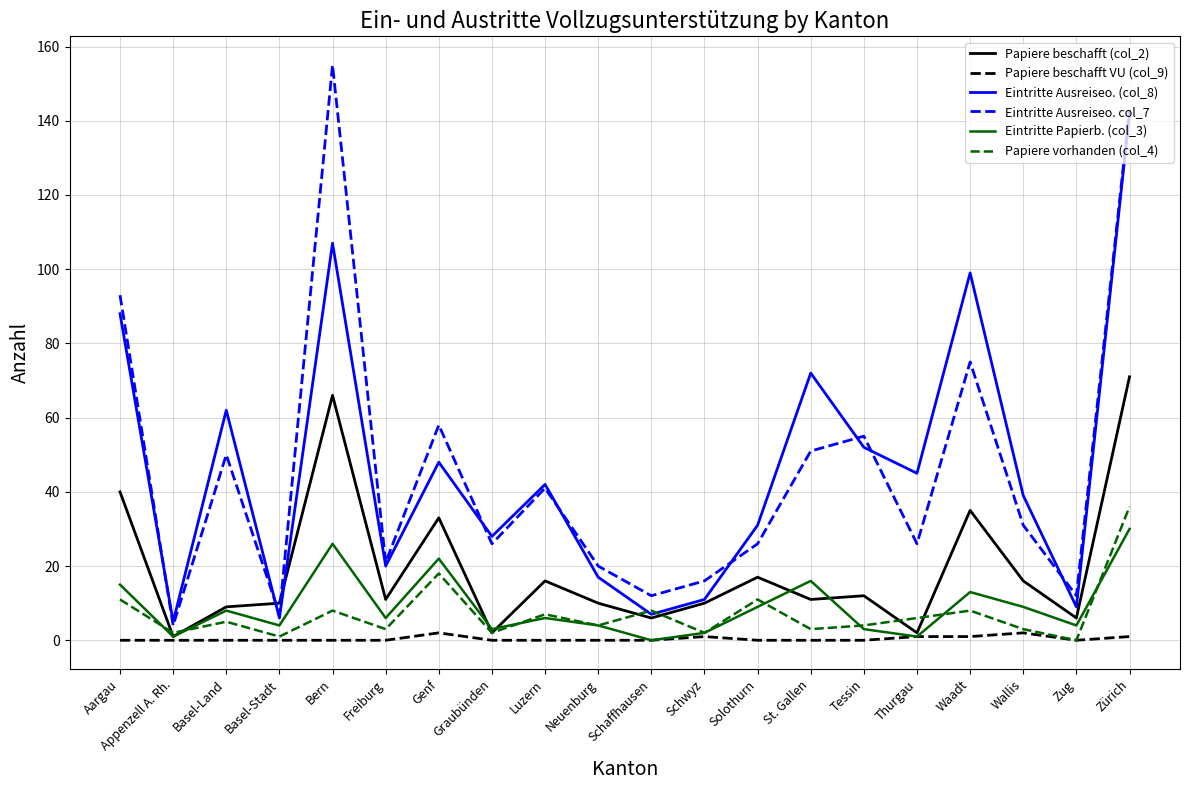

Where is the first local minimum for Eintritte Ausreiseo. (col_8)?

Appenzell A. Rh.